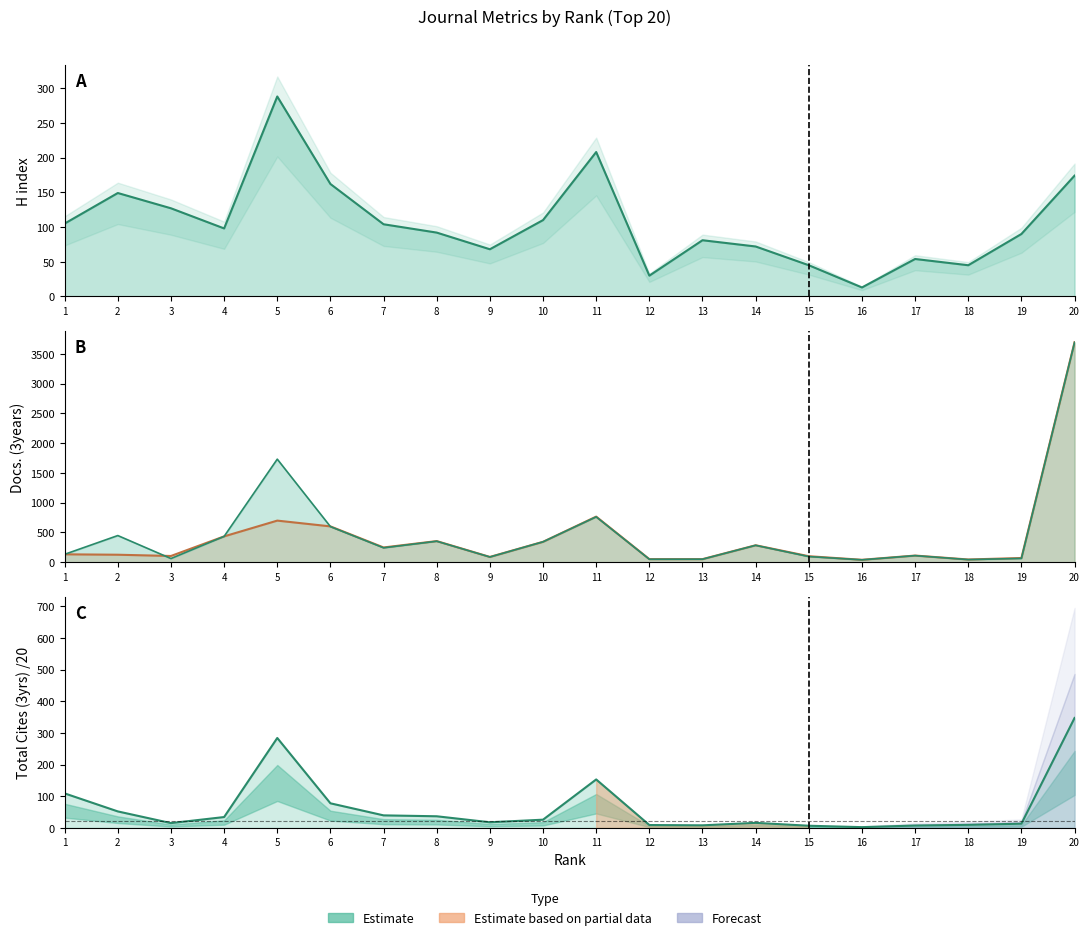

Reading right to left, transcribe all the data shown in this chart.

H index: 20=174.0	19=90.0	18=45.0	17=54.0	16=13.0	15=45.0	14=72.0	13=81.0	12=30.0	11=208.0	10=110.0	9=68.0	8=92.0	7=104.0	6=162.0	5=288.0	4=98.0	3=127.0	2=149.0	1=105.0
Total Docs. (3years): 20=3695.0	19=71.0	18=46.0	17=112.0	16=41.0	15=101.0	14=285.0	13=52.0	12=52.0	11=766.0	10=343.0	9=89.0	8=355.0	7=248.0	6=602.0	5=699.0	4=434.0	3=105.0	2=126.0	1=133.0
Citable Docs. (3years): 20=3692.0	19=64.0	18=44.0	17=111.0	16=40.0	15=95.0	14=284.0	13=51.0	12=50.0	11=762.0	10=343.0	9=88.0	8=353.0	7=242.0	6=598.0	5=1731.0	4=434.0	3=62.0	2=448.0	1=133.0
Total Cites (3years) /20: 20=347.4	19=13.5	18=9.9	17=7.7	16=2.6	15=7.0	14=16.1	13=8.3	12=9.3	11=153.2	10=26.2	9=18.0	8=37.0	7=39.8	6=77.9	5=284.2	4=34.5	3=15.3	2=52.3	1=109.2